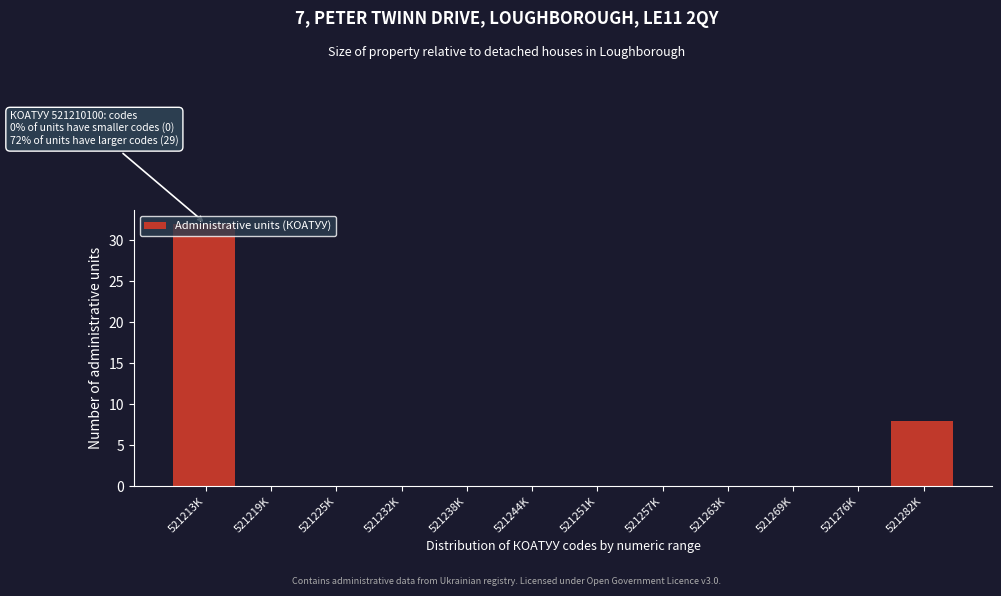

Which has a higher value, 521282K or 521219K?

521282K